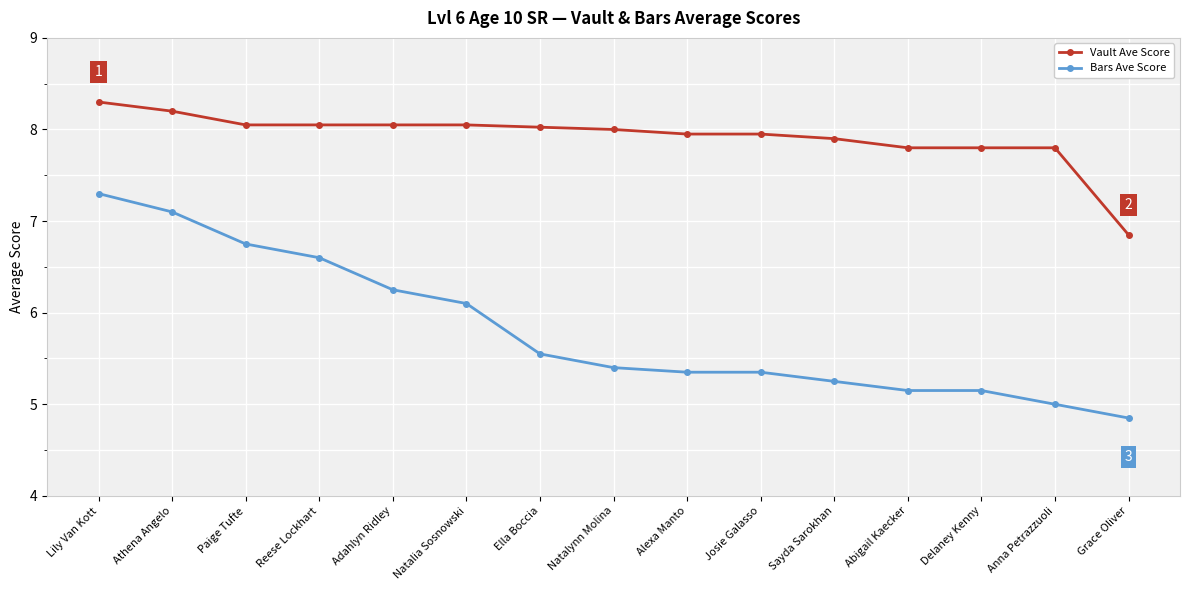

True or false: Bars Ave Score has more than 2 points higher than both neighbors.

False